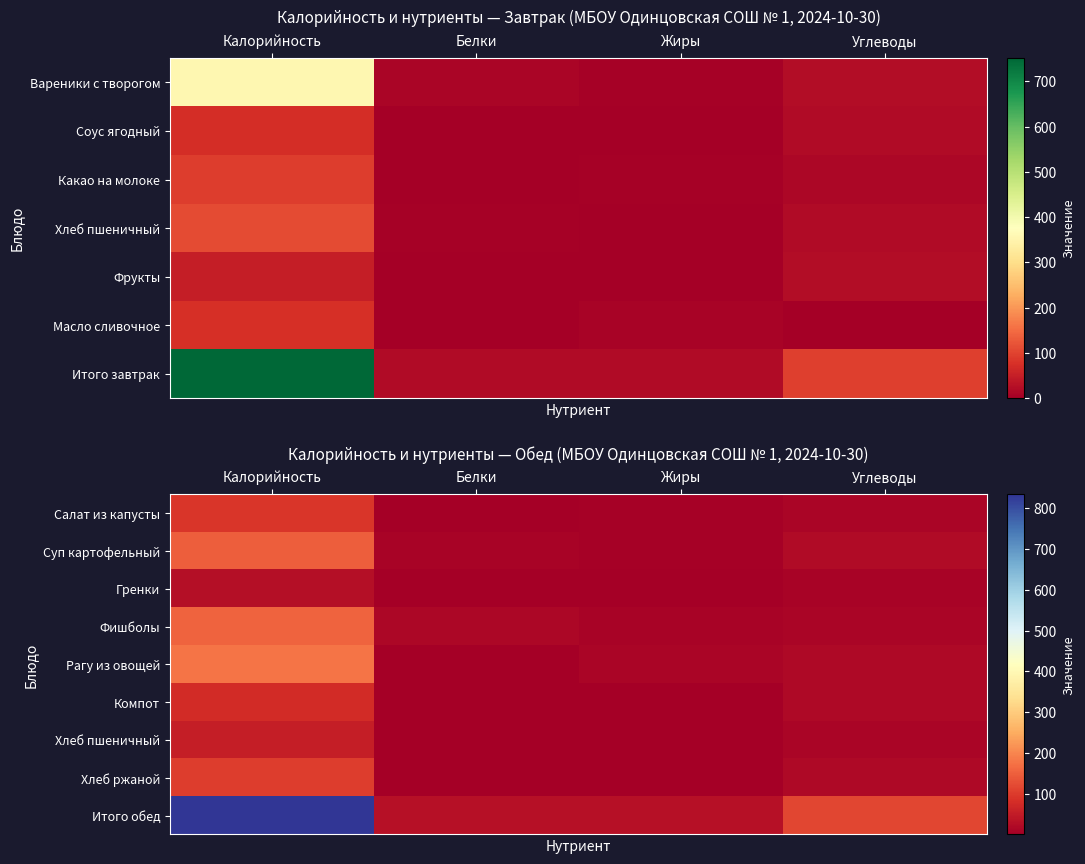

At how many categories does at least one series exceed 329?

1